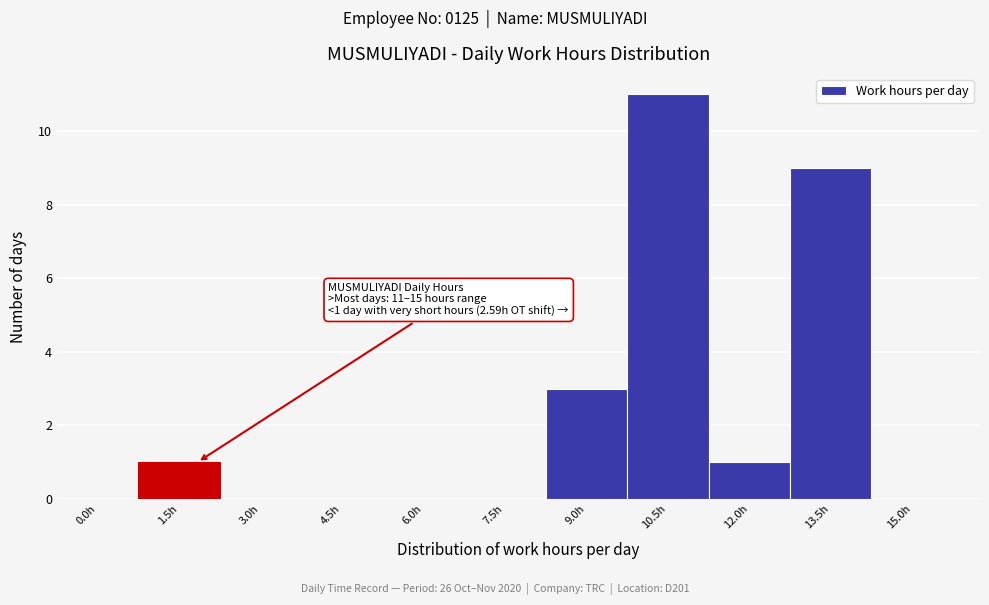

Reading left to right, extract all data points from this chart.

0.0h=0	1.5h=1	3.0h=0	4.5h=0	6.0h=0	7.5h=0	9.0h=3	10.5h=11	12.0h=1	13.5h=9	15.0h=0